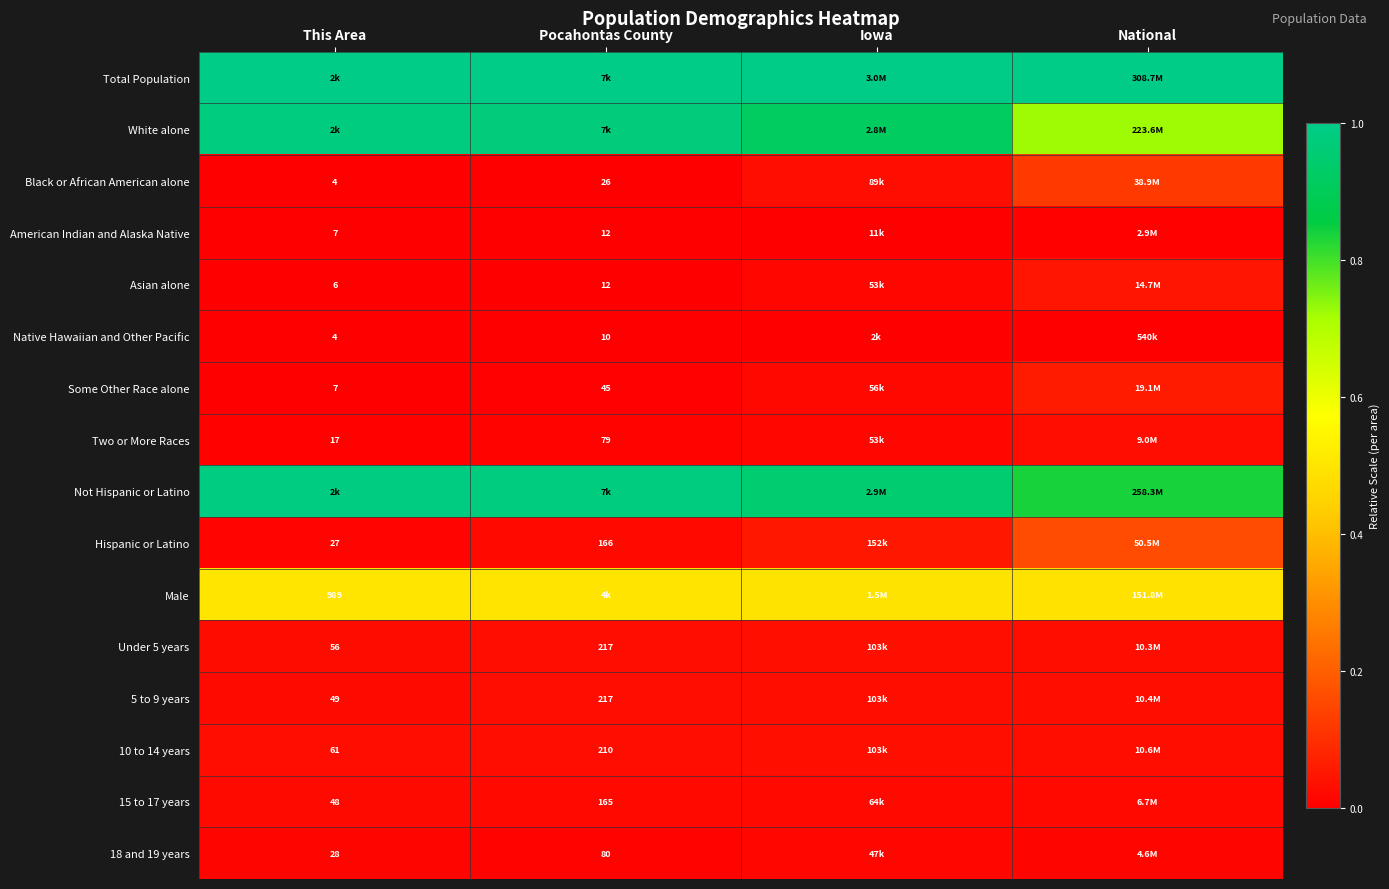

What is the total value across all series at This Area?

3.6